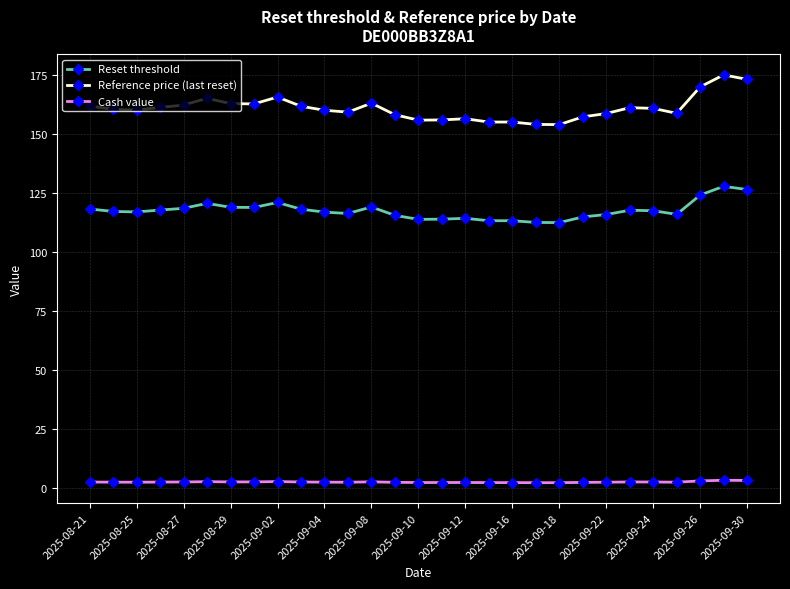

Does the chart display data point markers on the line(s)?

Yes